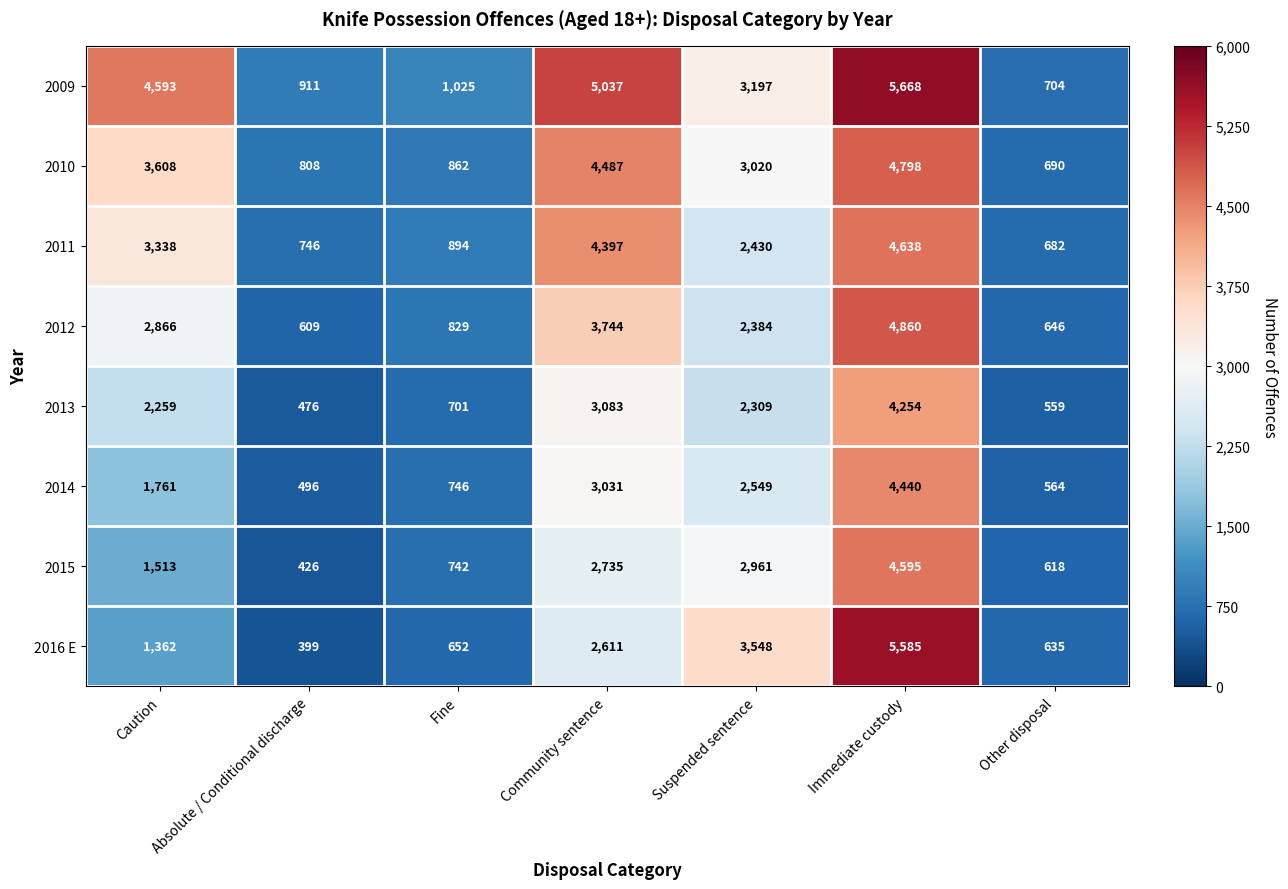

At which label does 2011 reach its peak?

Immediate custody